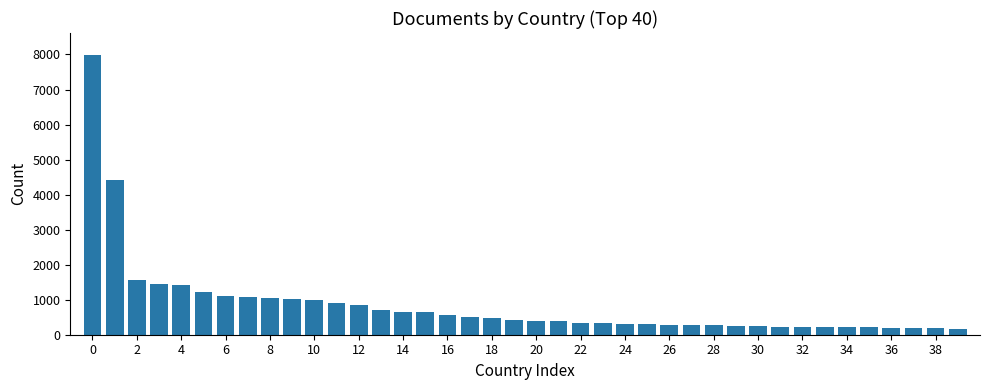

What is the difference between the second highest and second lowest values?

4236